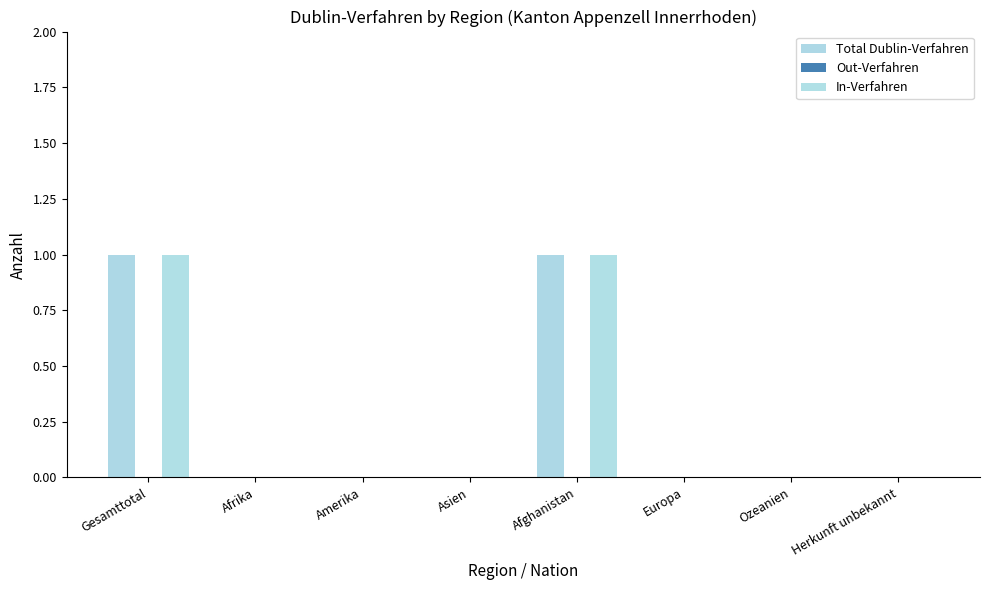

What is the maximum value shown in the chart?

1